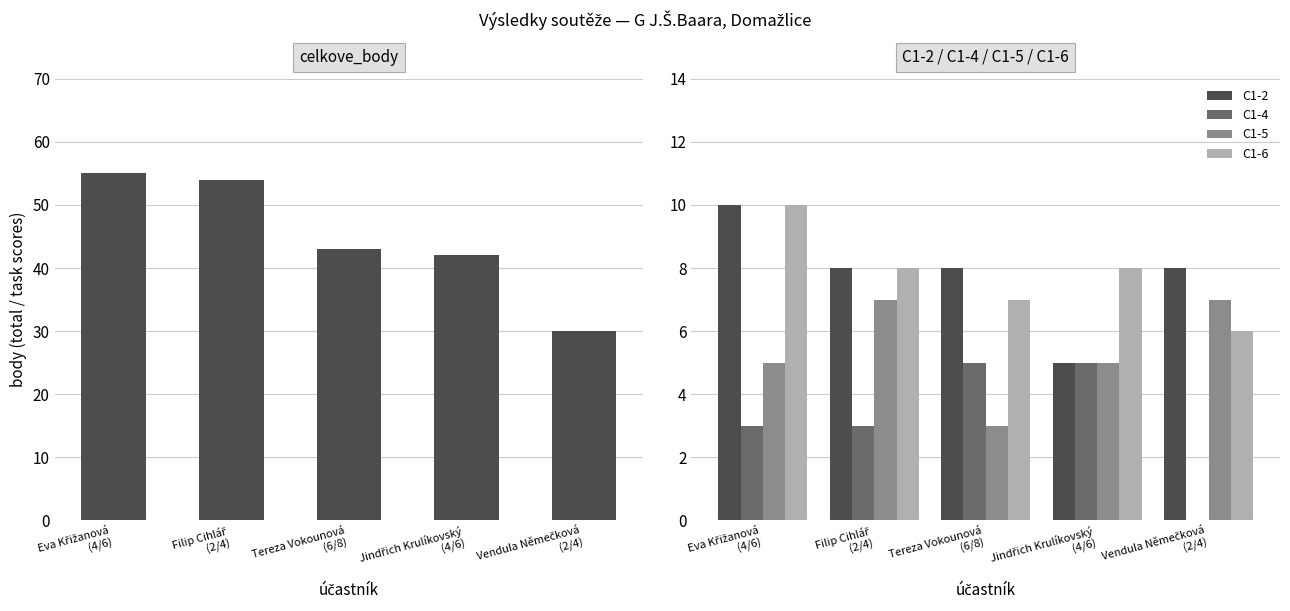

Which series has the widest spread of values?

celkove_body